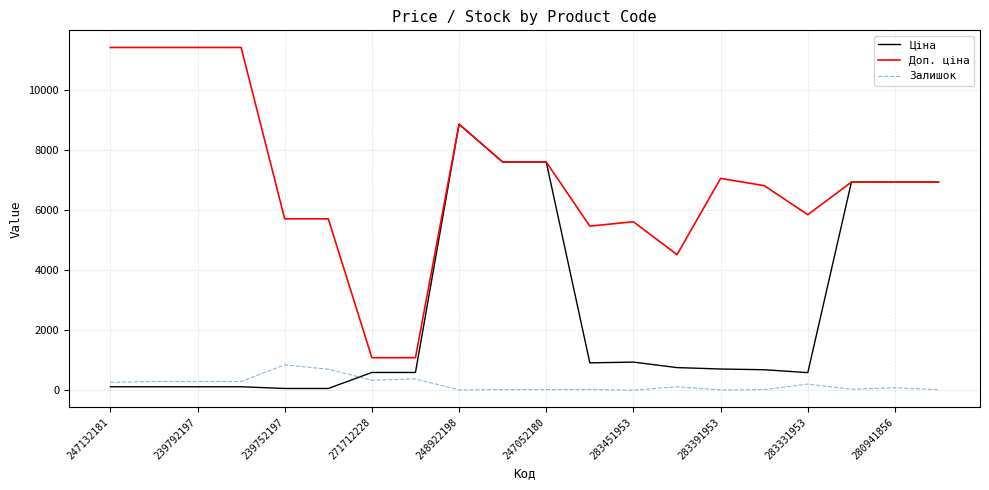

What is the minimum value shown in the chart?

2.0